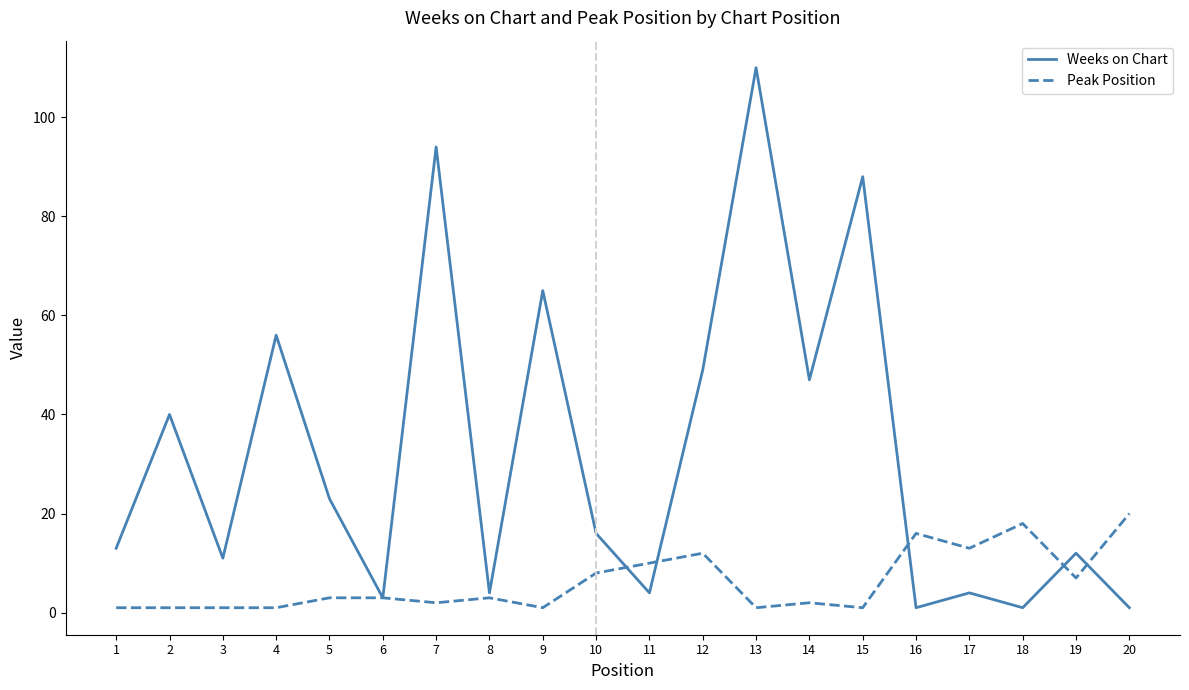

At 14, list the series in order from smallest to largest.

Peak Position, Weeks on Chart